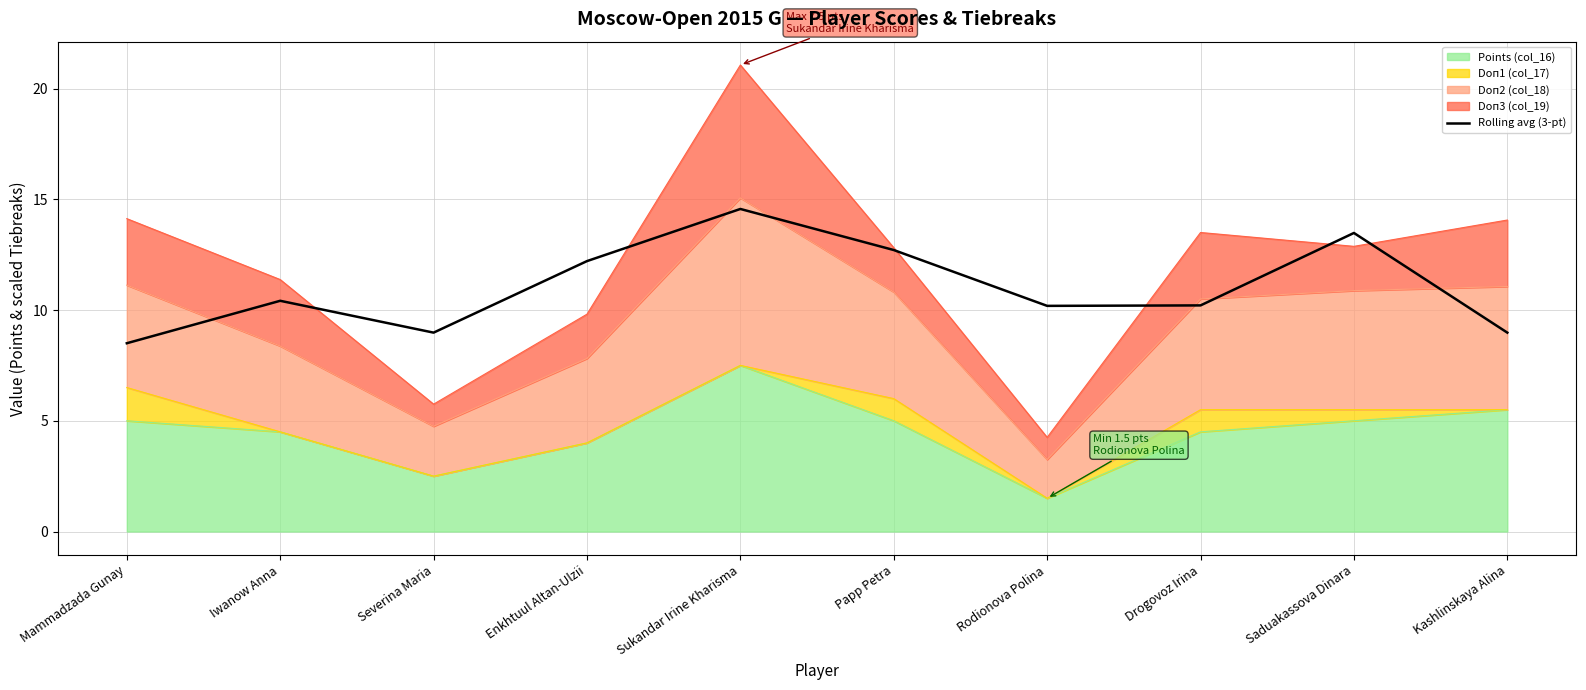

Reading left to right, what are all the values shown in this chart?

8.5	10.4	9.0	12.2	14.6	12.7	10.2	10.2	13.5	9.0